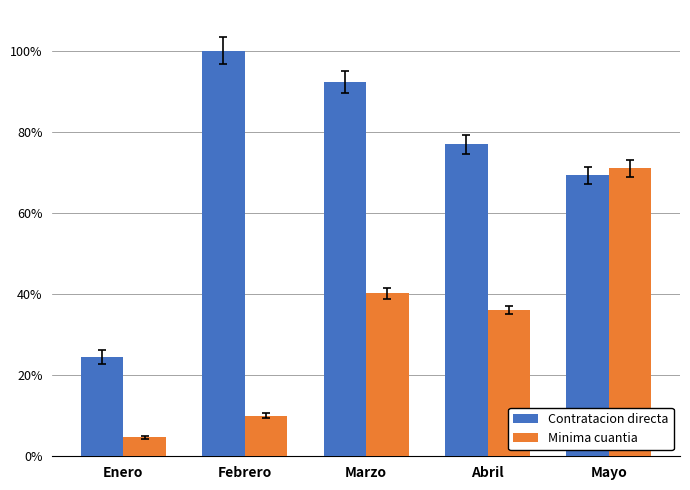

Does the chart contain stacked bars?

No